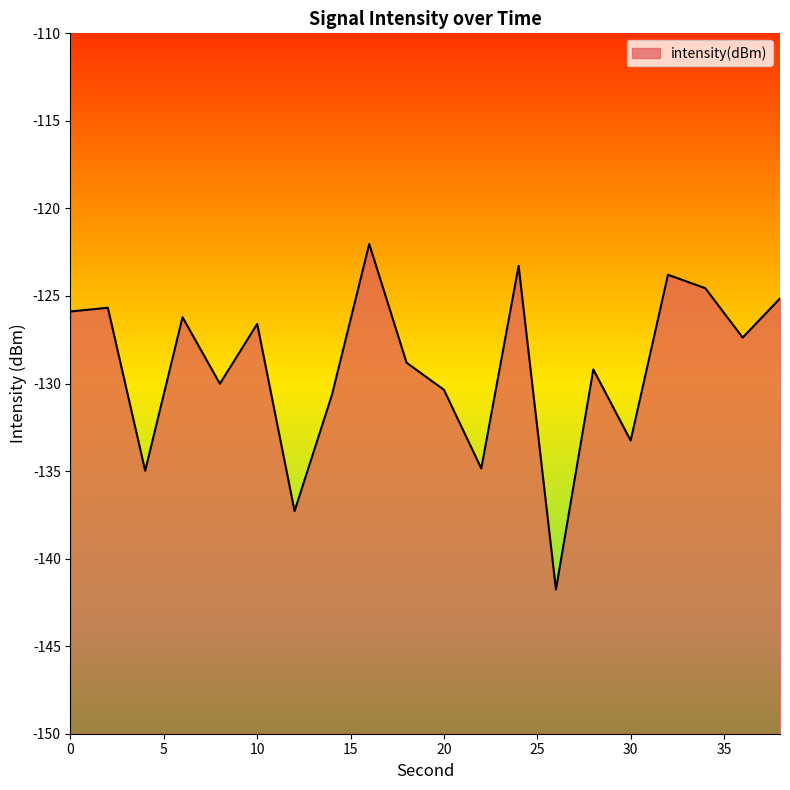

Where is the data nearest to the value -131?

14